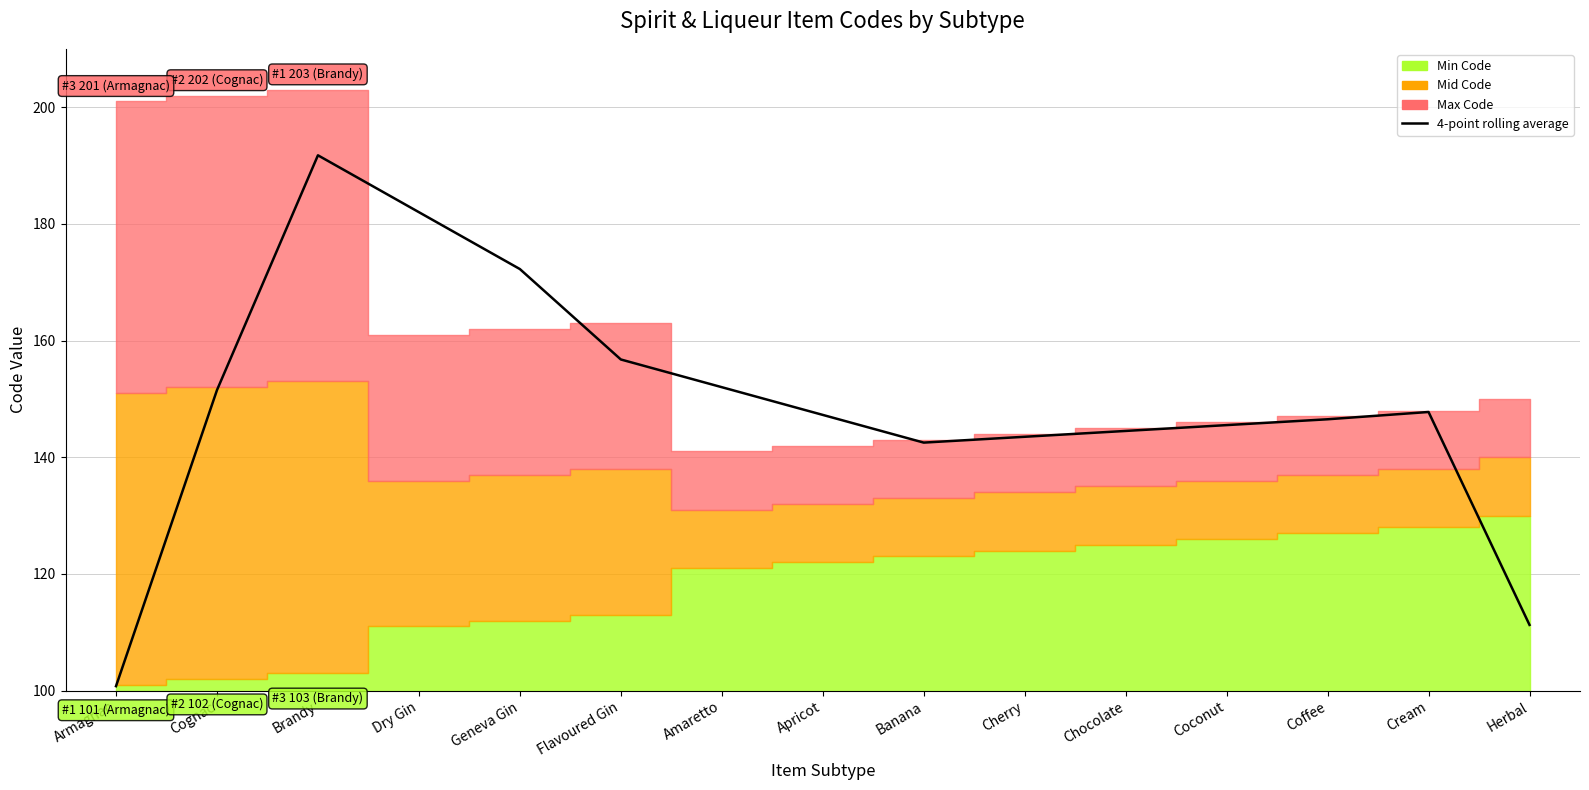

At which label is the value closest to 146?

Coconut